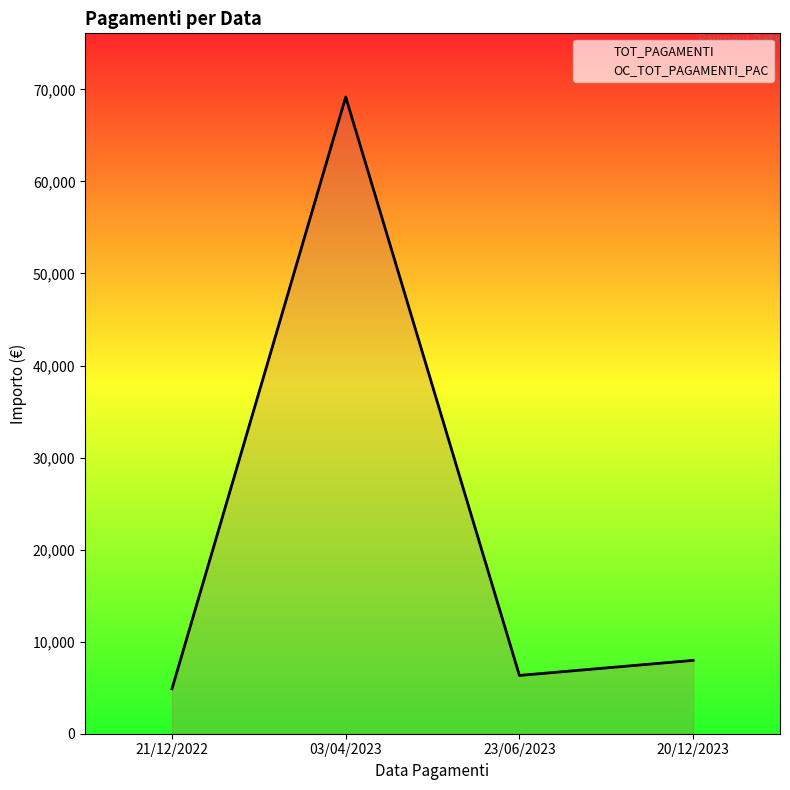

What position from the left is 23/06/2023?

3